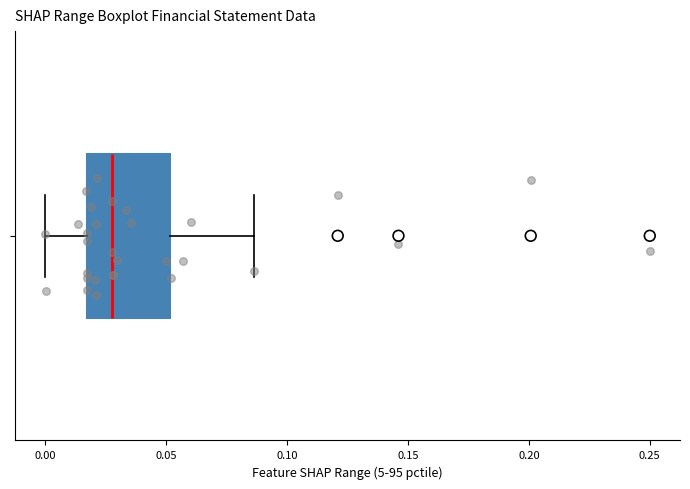

Read this box plot against the x-axis: the position of the median line, the range covered by the box, and the ends of both whiskers. The values are not printed on the chart, so give them approximately, as read against the axis.

median 0.030, box 0.015 to 0.050, whiskers 0.000 to 0.085